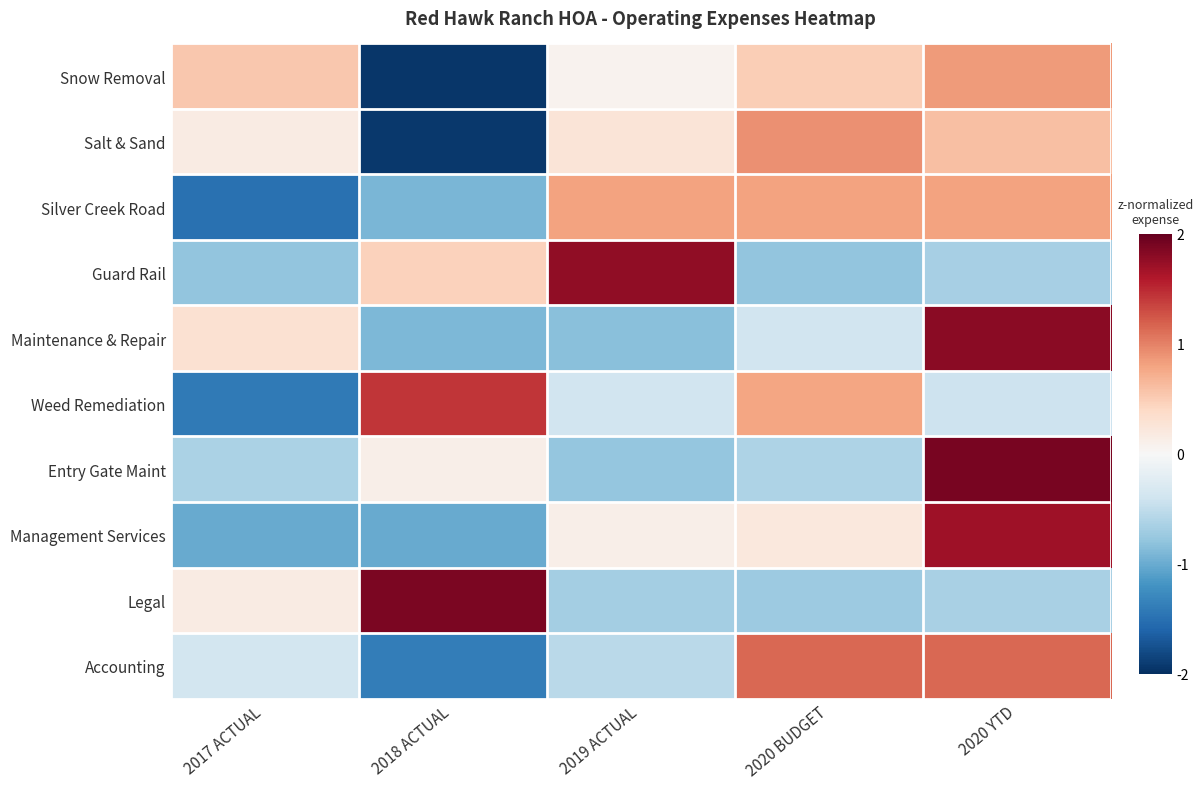

What is the spread (max minus min) of values at 2020 BUDGET?

1.9